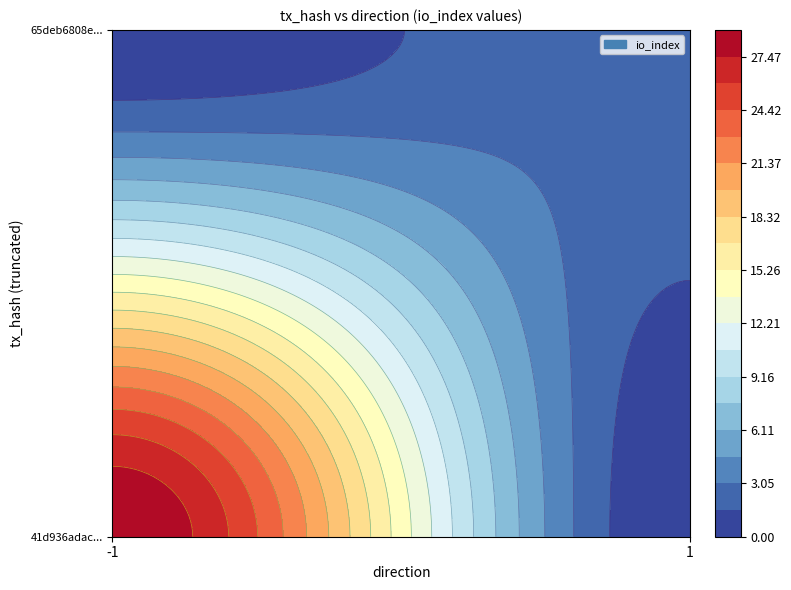

True or false: 65deb6808ec363236b1e7785768bb8df475faa3 has a value of 1 at direction.

True